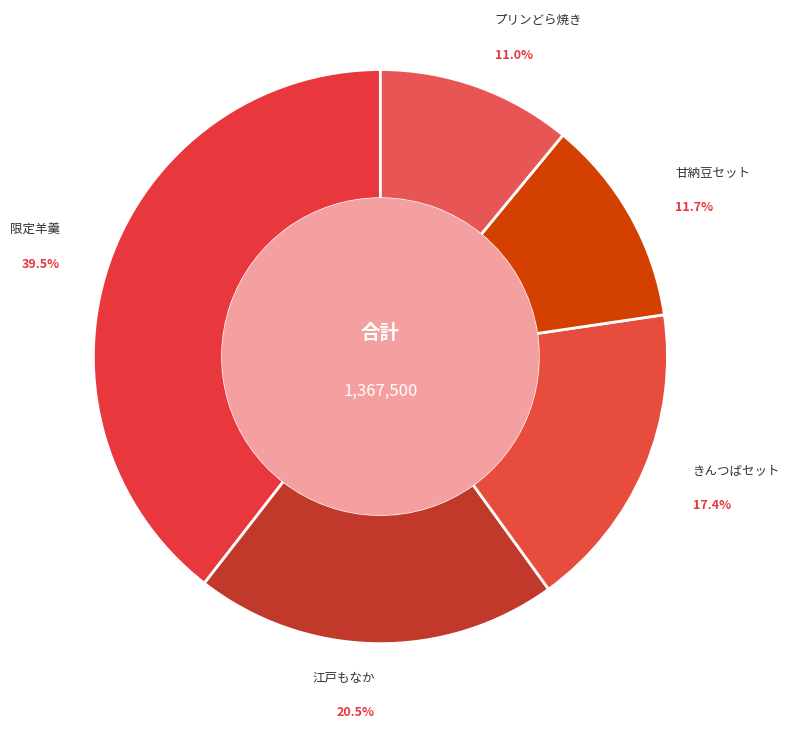

The 甘納豆セット slice represents 12% of the pie. True or false?

True